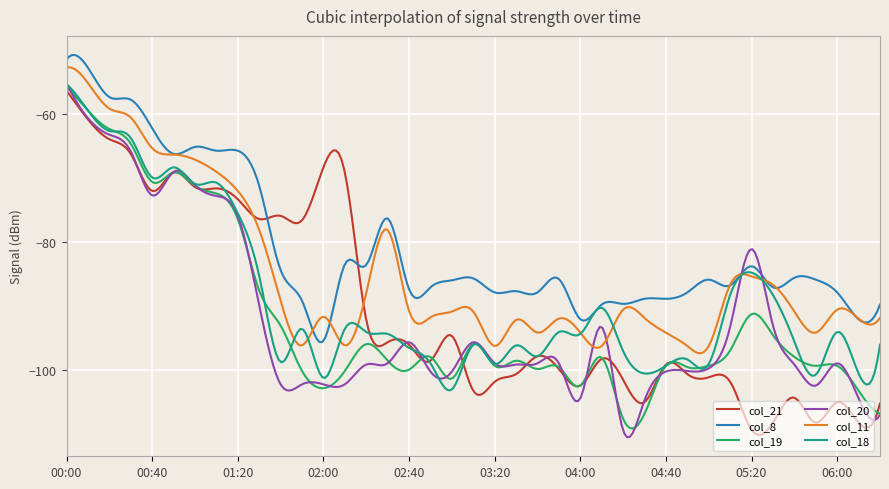

What is the minimum value for col_19?

-109.2